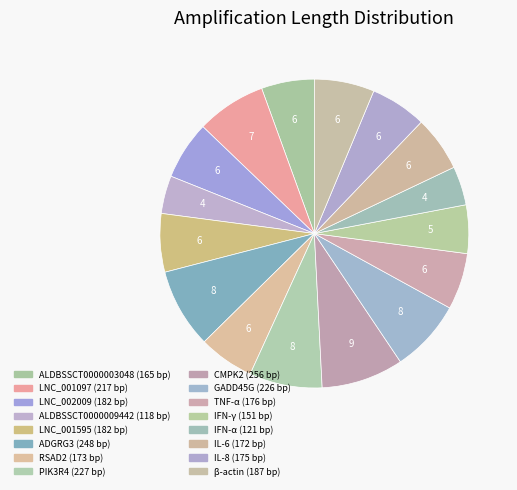

Is there any slice that represents more than half of the pie?

No